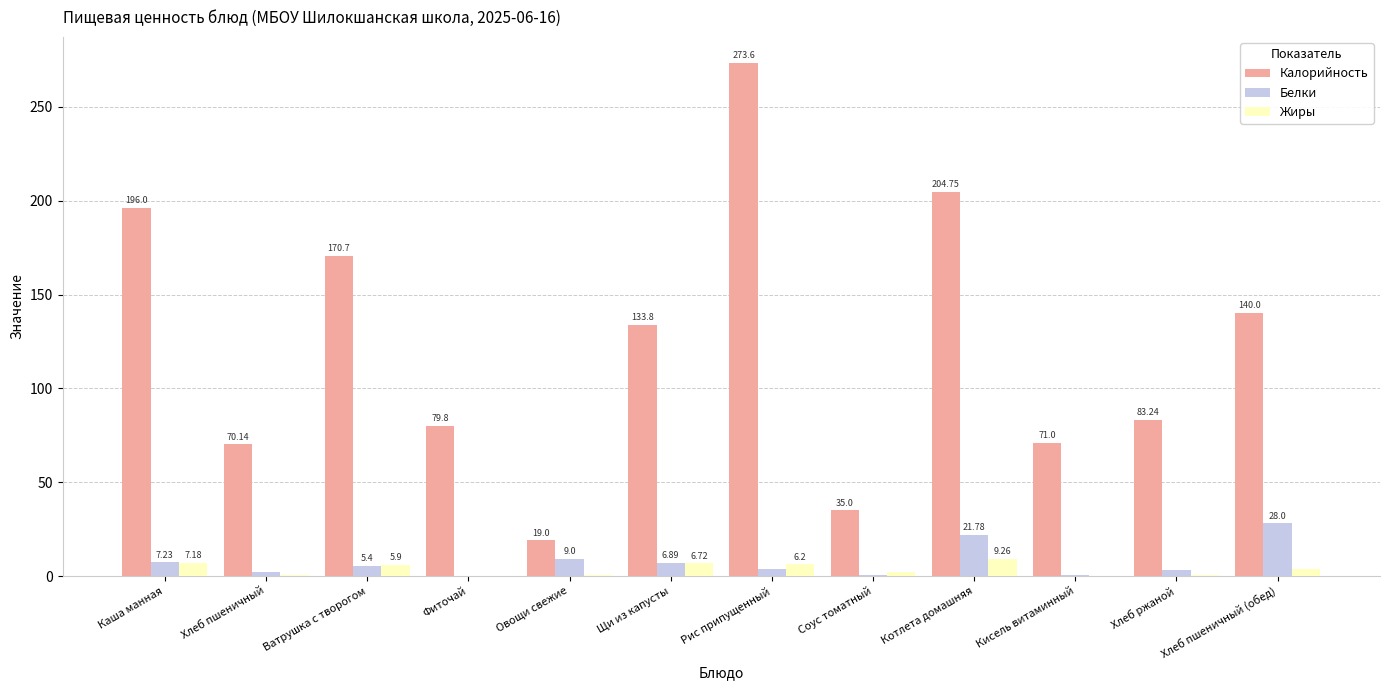

At which label is Белки closest to 14?

Овощи свежие